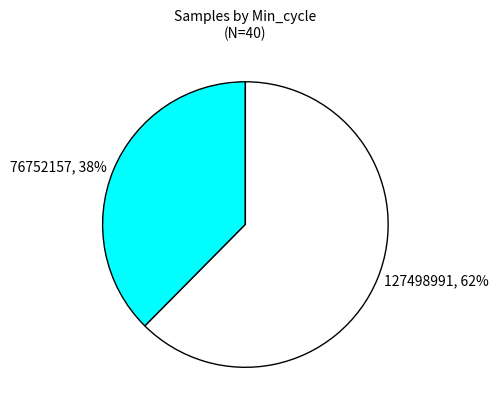

To the nearest percent, what is the average slice percentage?

50%